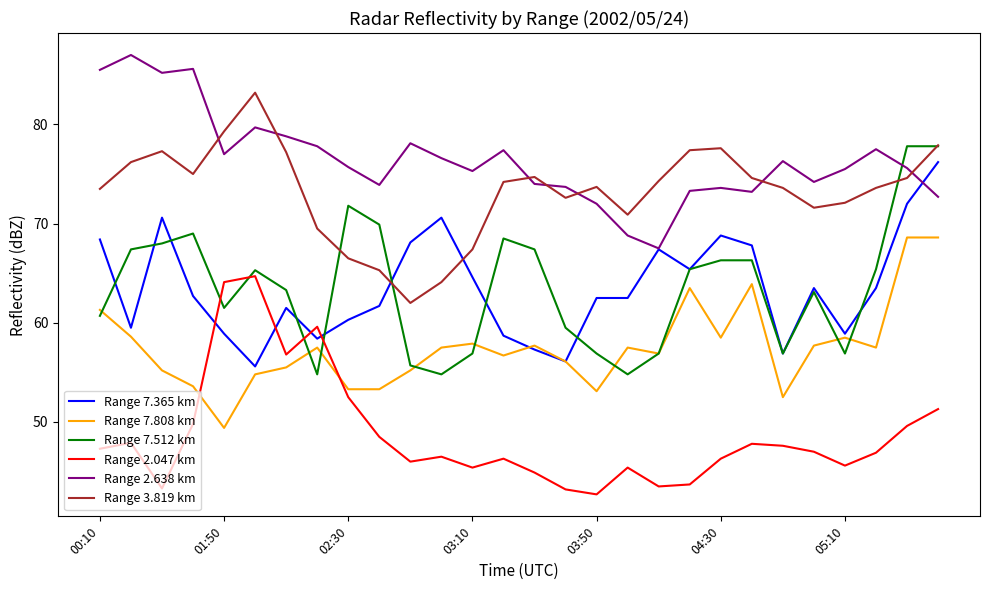

At how many categories does at least one series exceed 57?

28